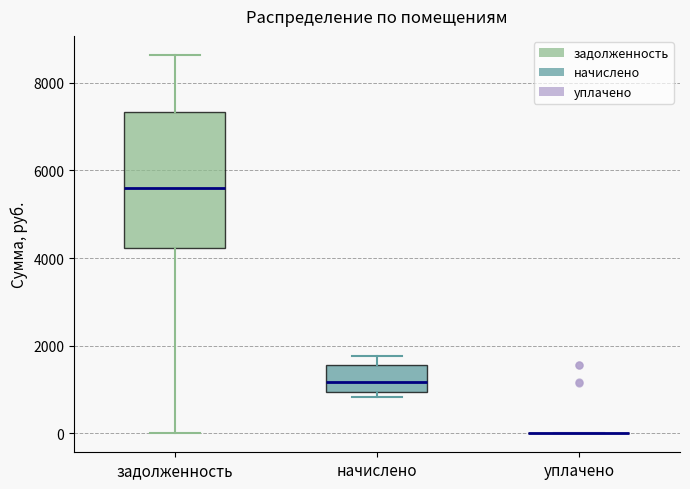

Which box is the tallest, from its lower edge to its upper edge?

задолженность